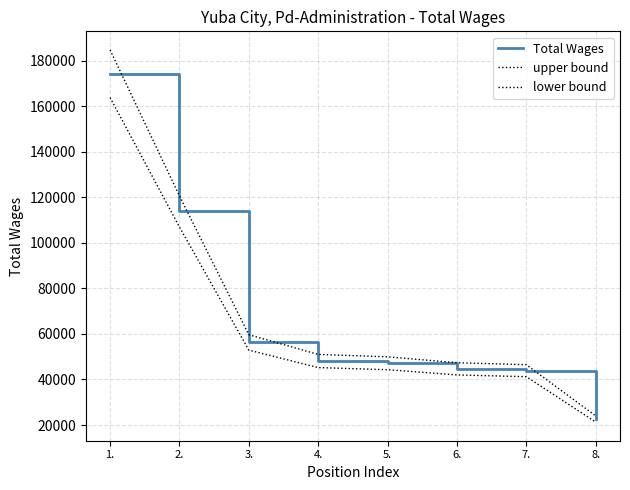

Reading left to right, transcribe all the data shown in this chart.

Total Wages: 174263.0	113797.0	56268.0	48109.0	47118.0	44672.0	43850.0	22631.0
upper bound: 184718.8	120624.8	59644.1	50995.5	49945.1	47352.3	46481.0	23988.9
lower bound: 163807.2	106969.2	52891.9	45222.5	44290.9	41991.7	41219.0	21273.1